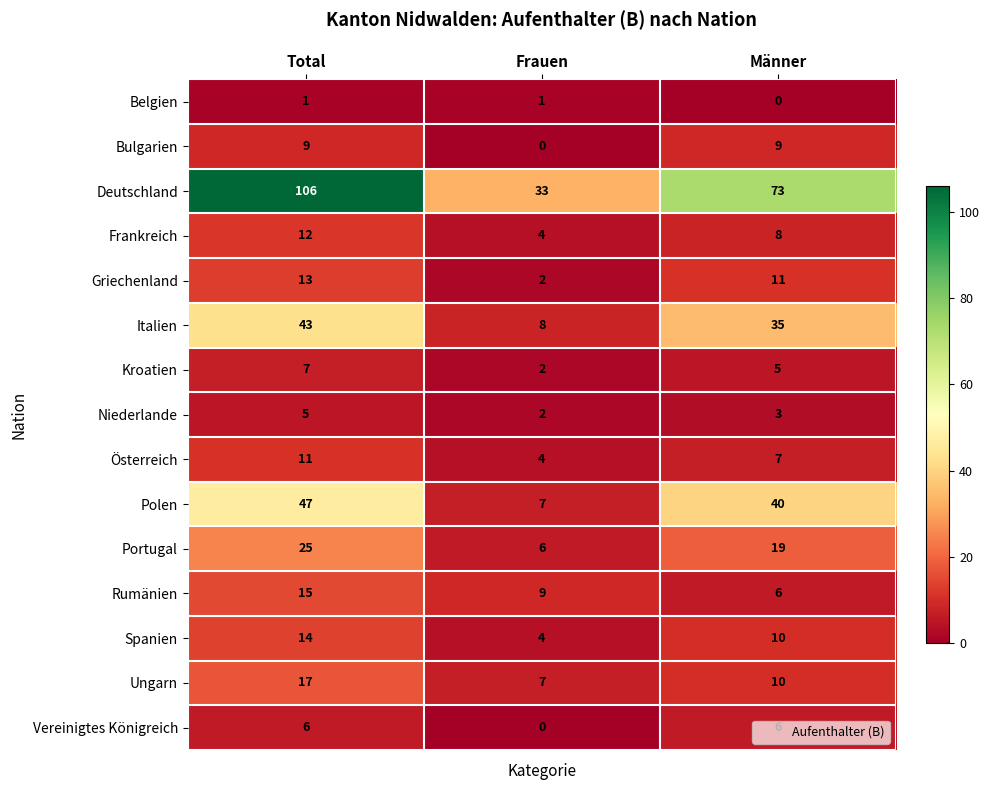

Rank the categories by Italien value from lowest to highest.

Frauen, Männer, Total